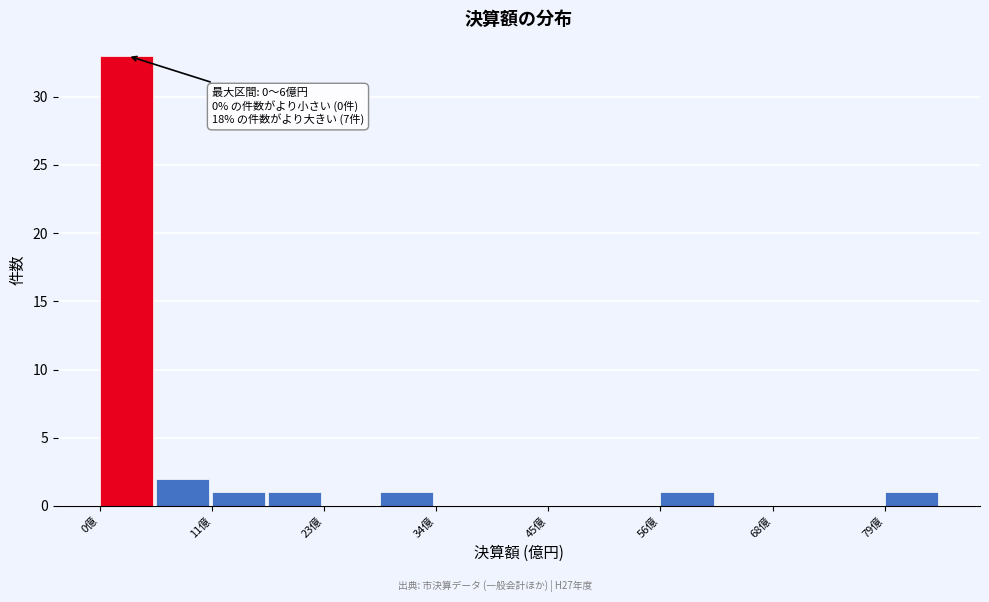

Read against the x-axis, roughly where is the centre of the tallest bar?

2